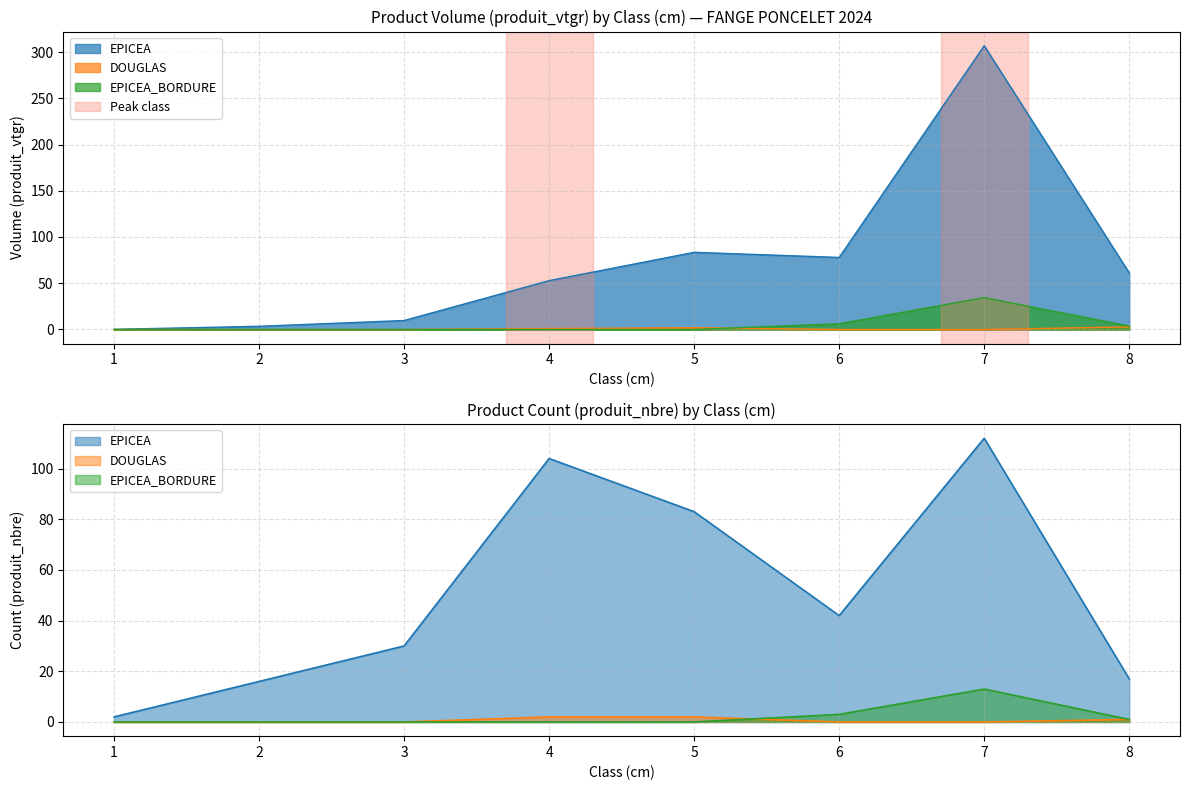

At which label is EPICEA_BORDURE closest to 17?

6